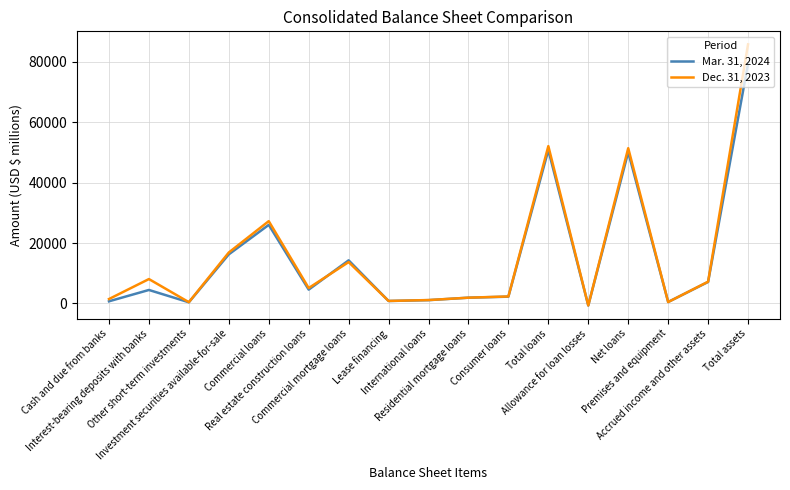

List the series in order of their peak value, highest first.

Dec. 31, 2023, Mar. 31, 2024